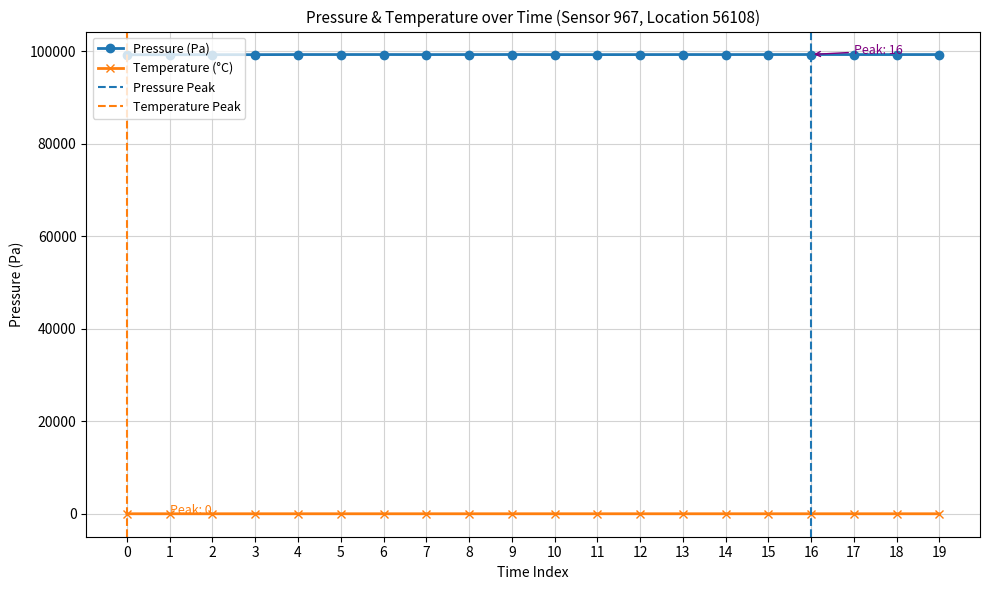

True or false: Temperature (°C) and Pressure (Pa) intersect in this chart.

False